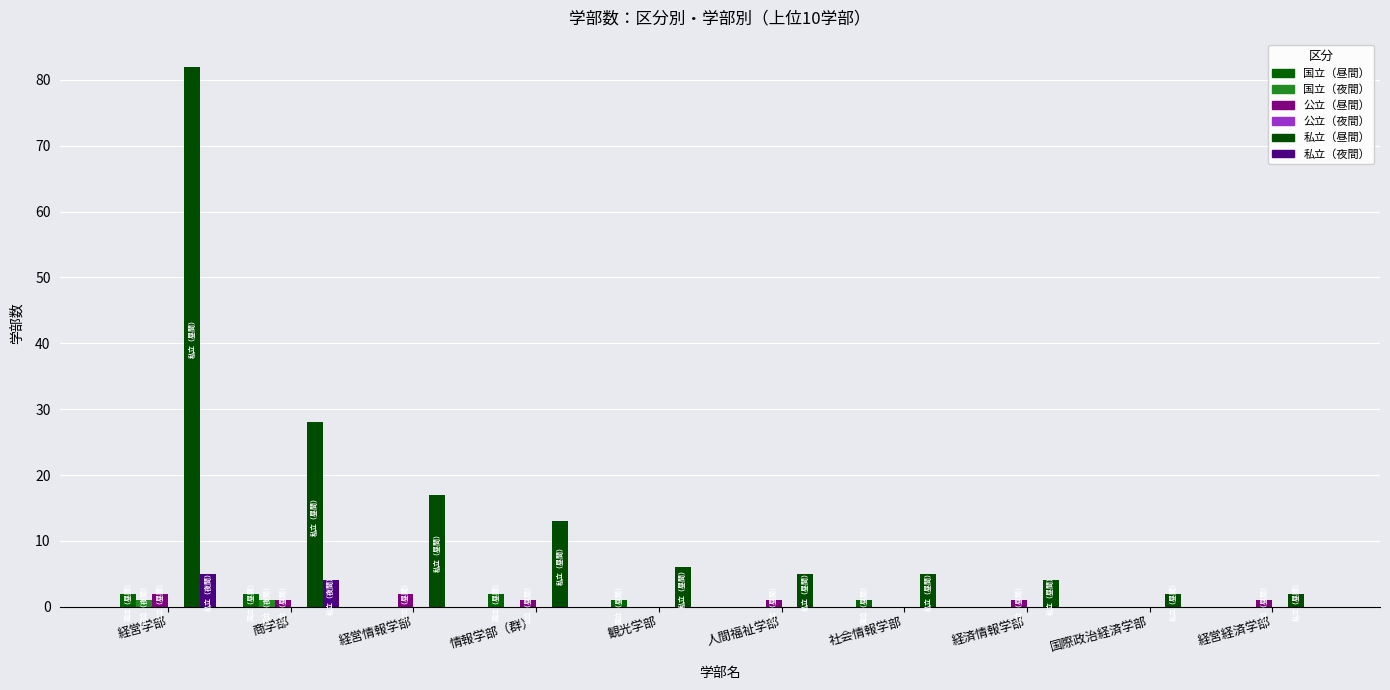

At which category is the sum across all series the highest?

経営学部